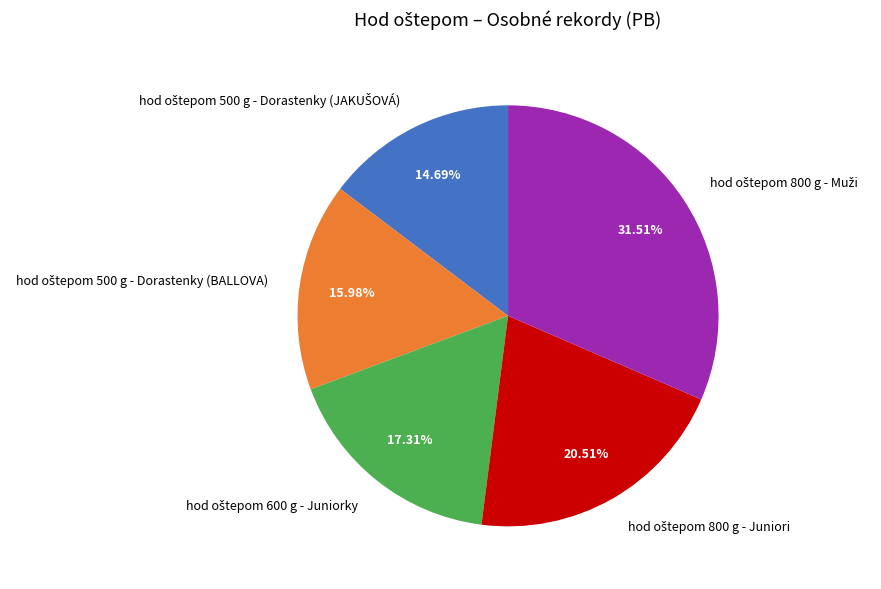

Does any single category account for the majority?

No